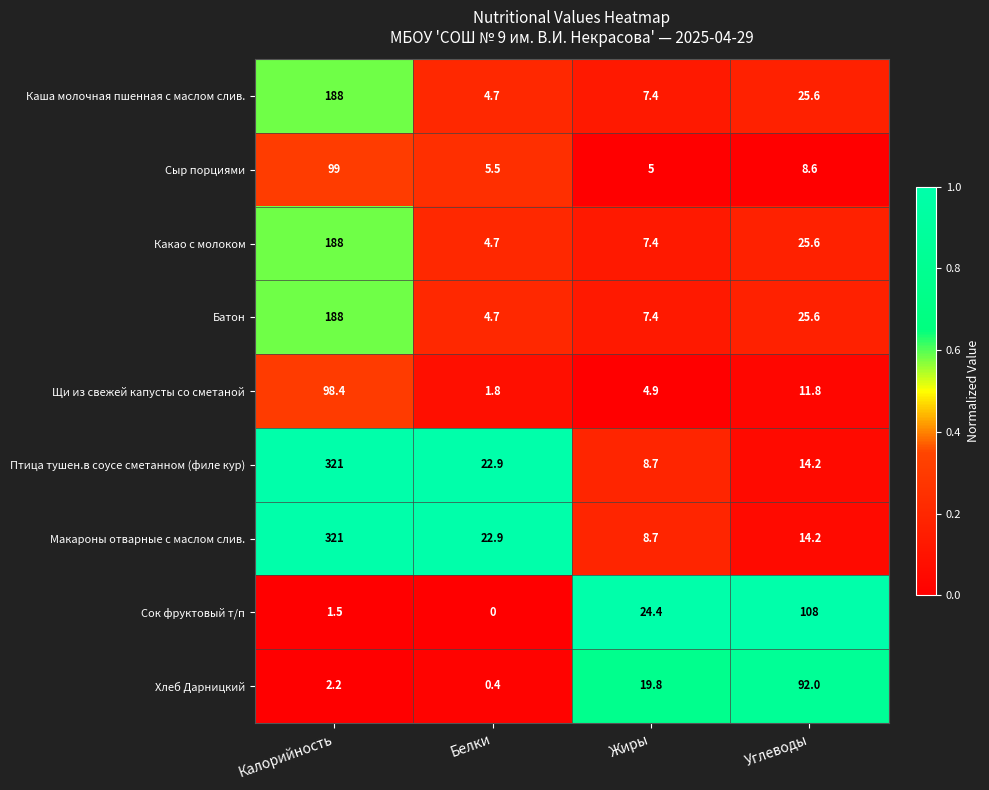

Is it true that Макароны отварные с маслом слив. equals 321.0 at Калорийность?

True